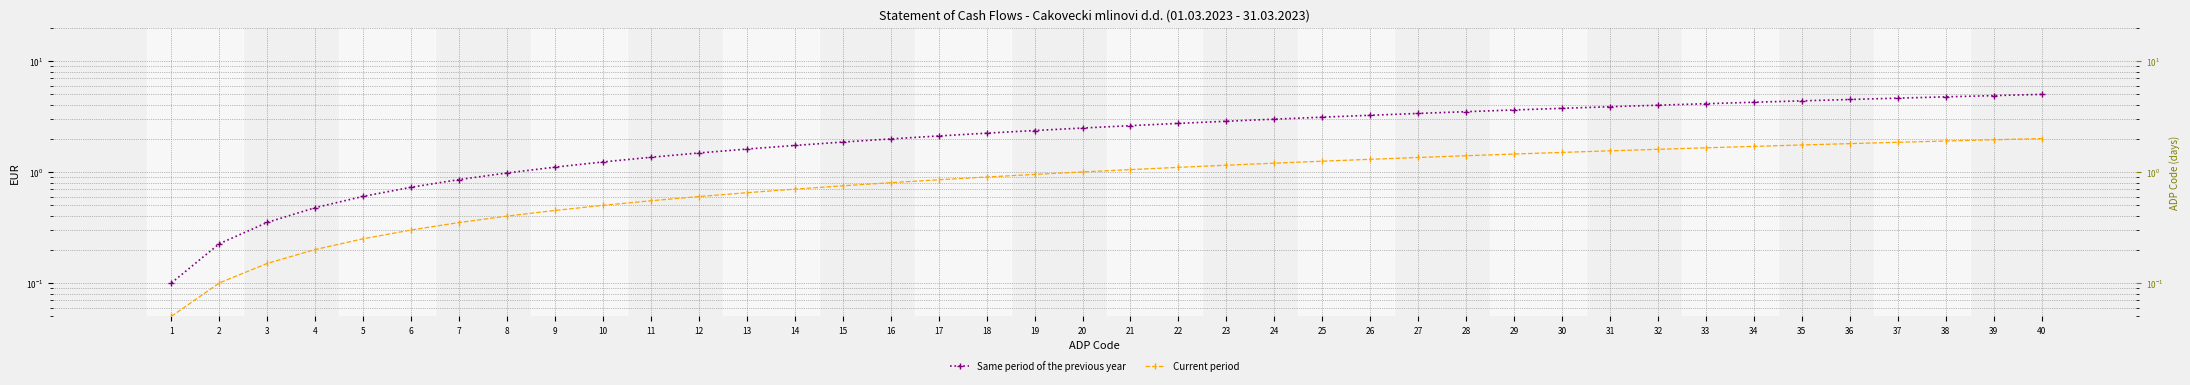

What is the total value across all series at 18?

3.1